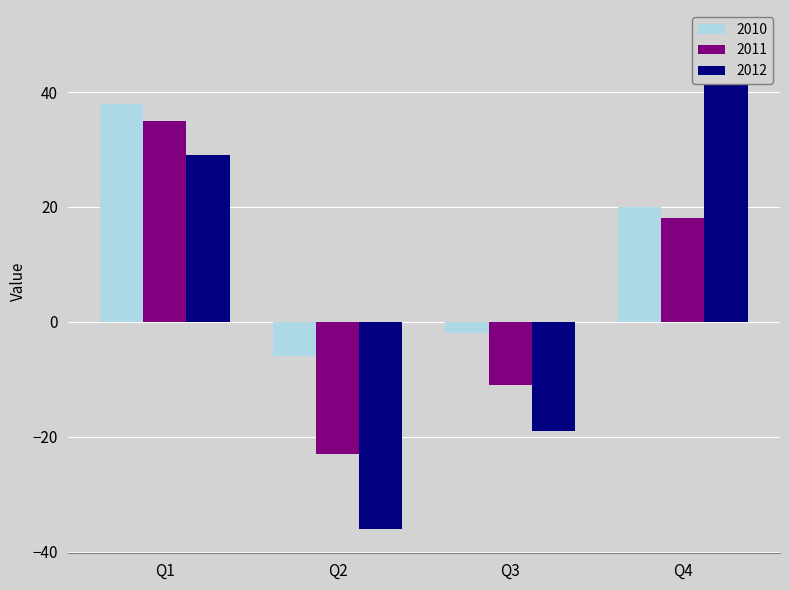

Reading left to right, extract all data points from this chart.

2010: Q1=38	Q2=-6	Q3=-2	Q4=20
2011: Q1=35	Q2=-23	Q3=-11	Q4=18
2012: Q1=29	Q2=-36	Q3=-19	Q4=50